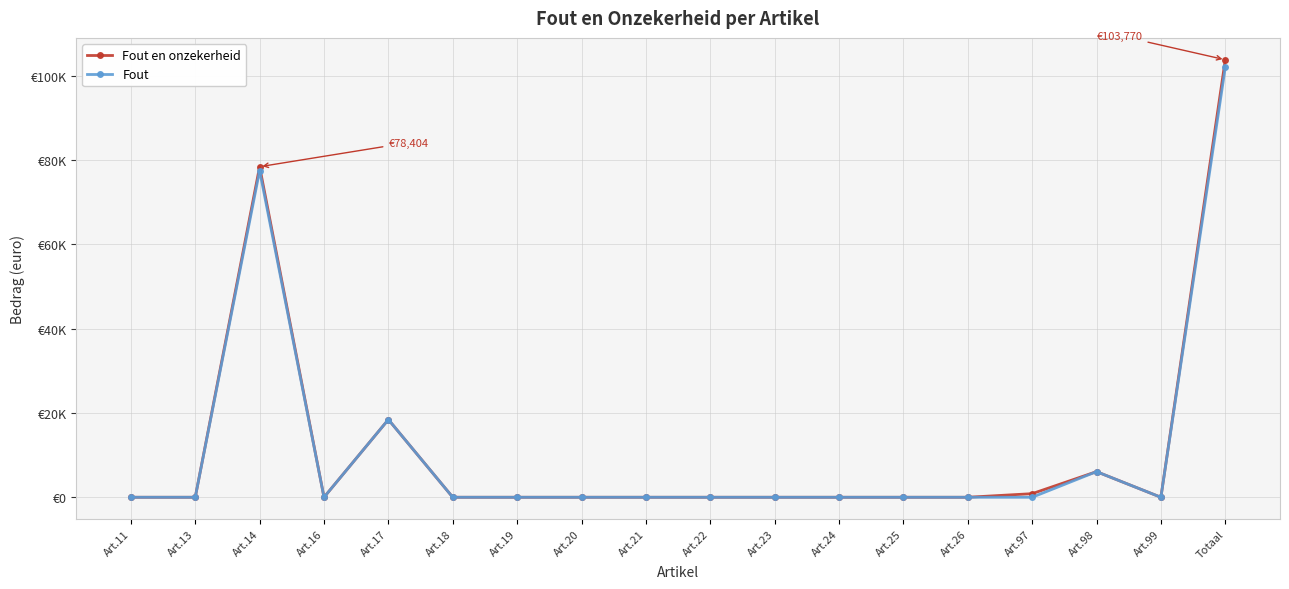

What is the label of the 16th point from the right?

Art.14